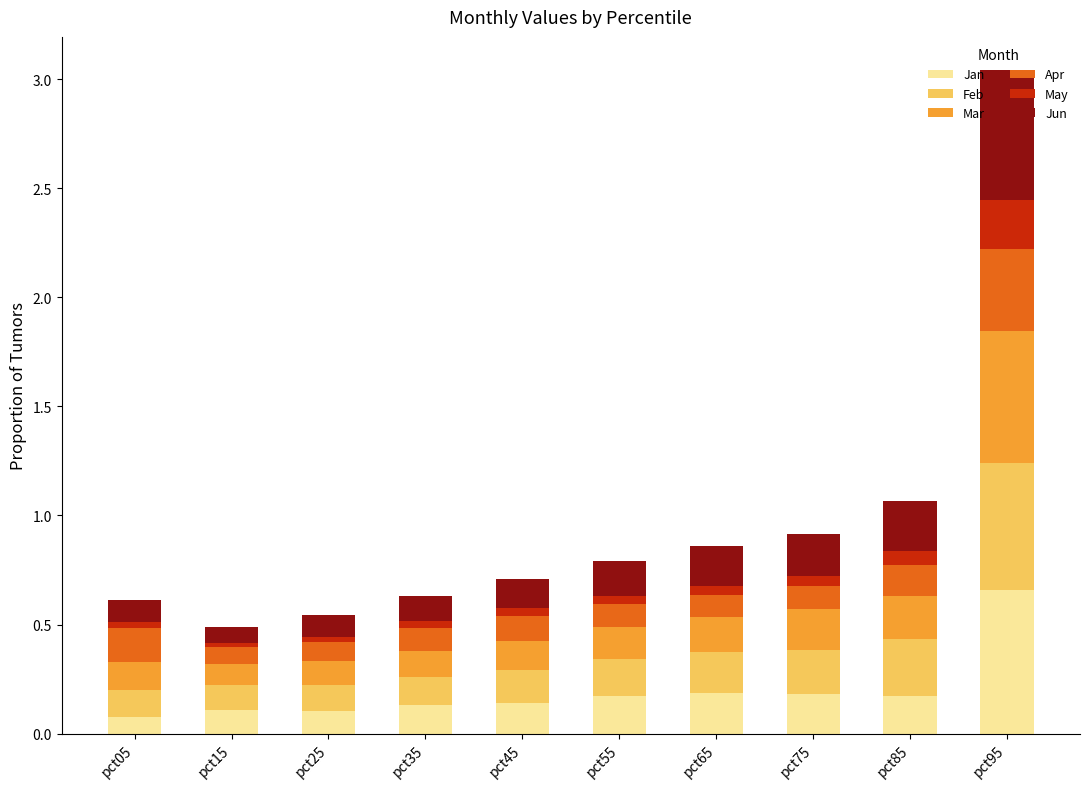

At which category is the sum across all series the highest?

pct95